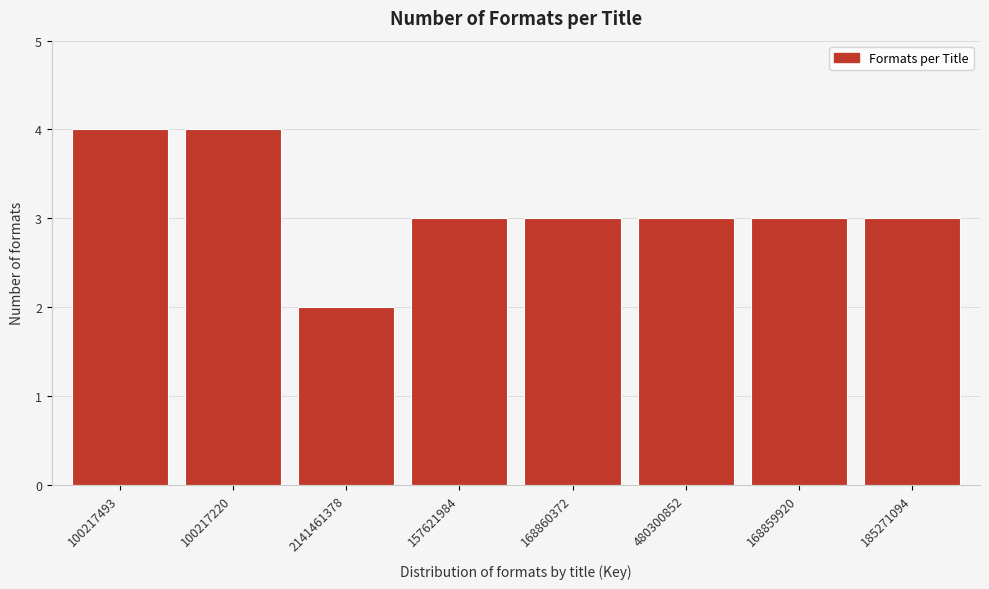

Reading left to right, transcribe all the data shown in this chart.

4	4	2	3	3	3	3	3